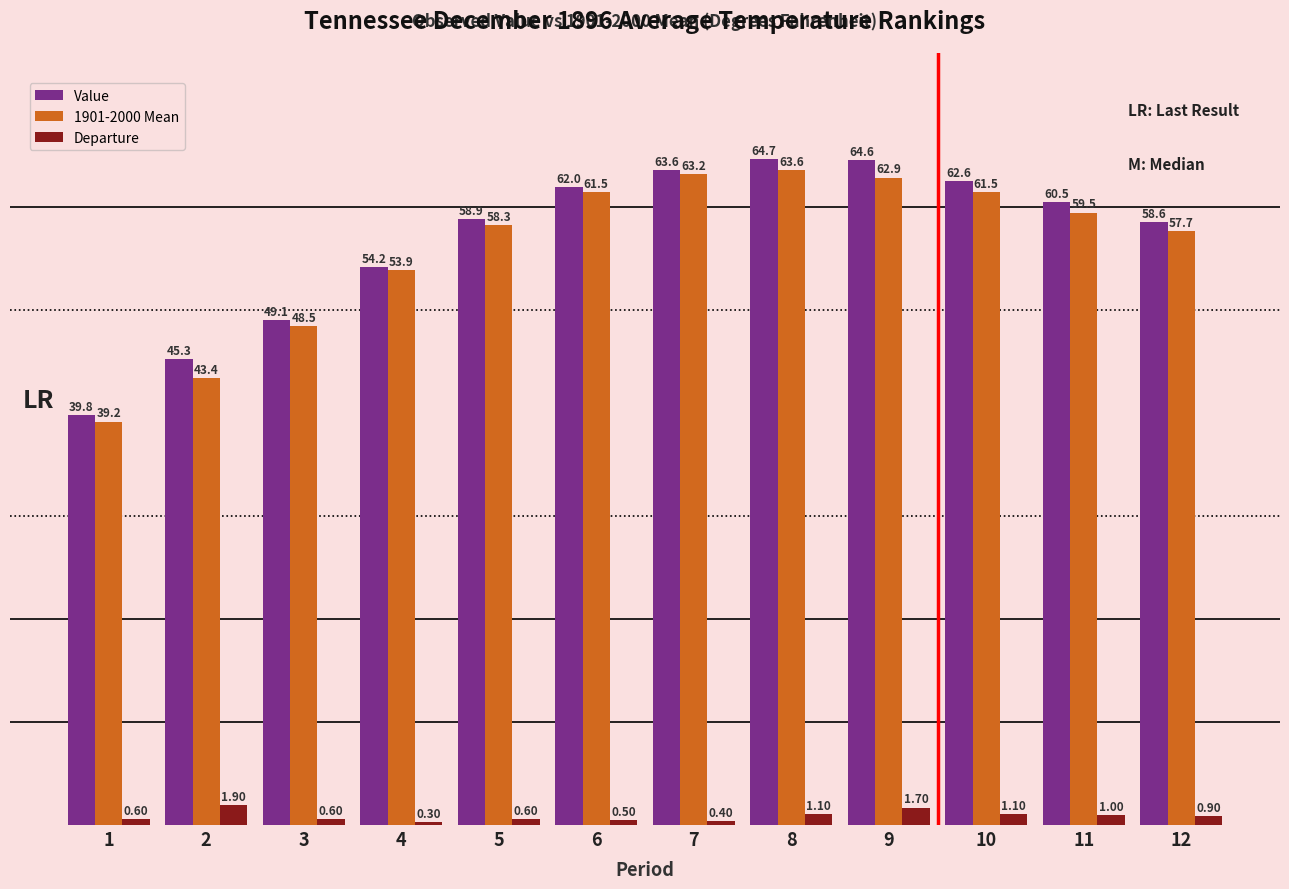

How many data points does each series have?

12